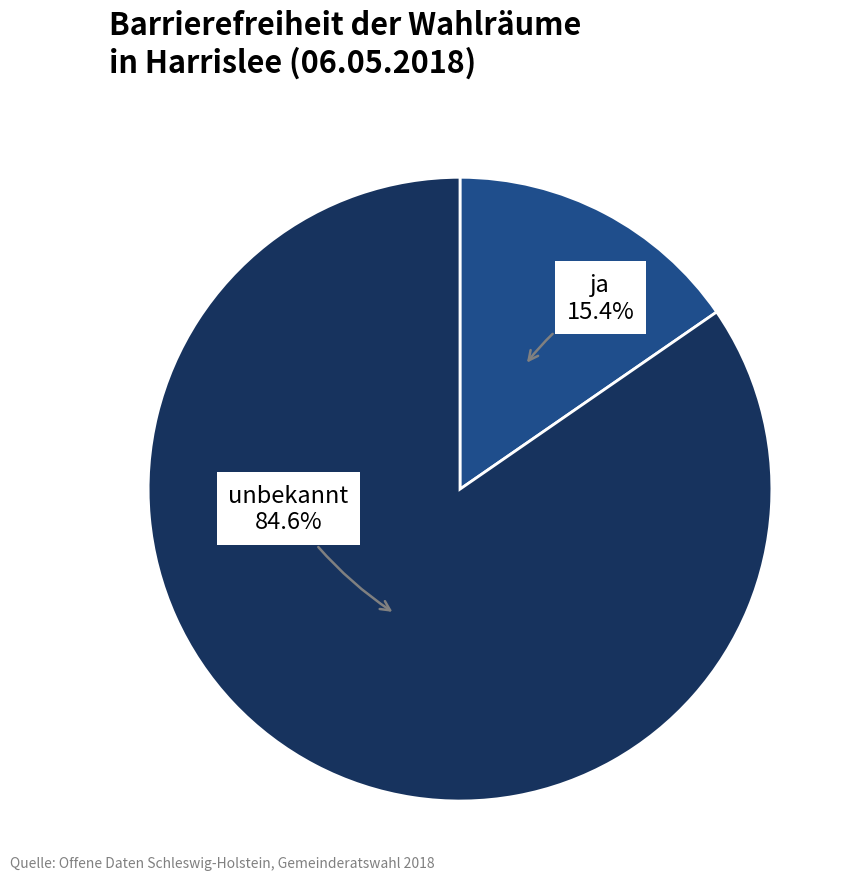

Does ja account for over 50% of the chart?

No